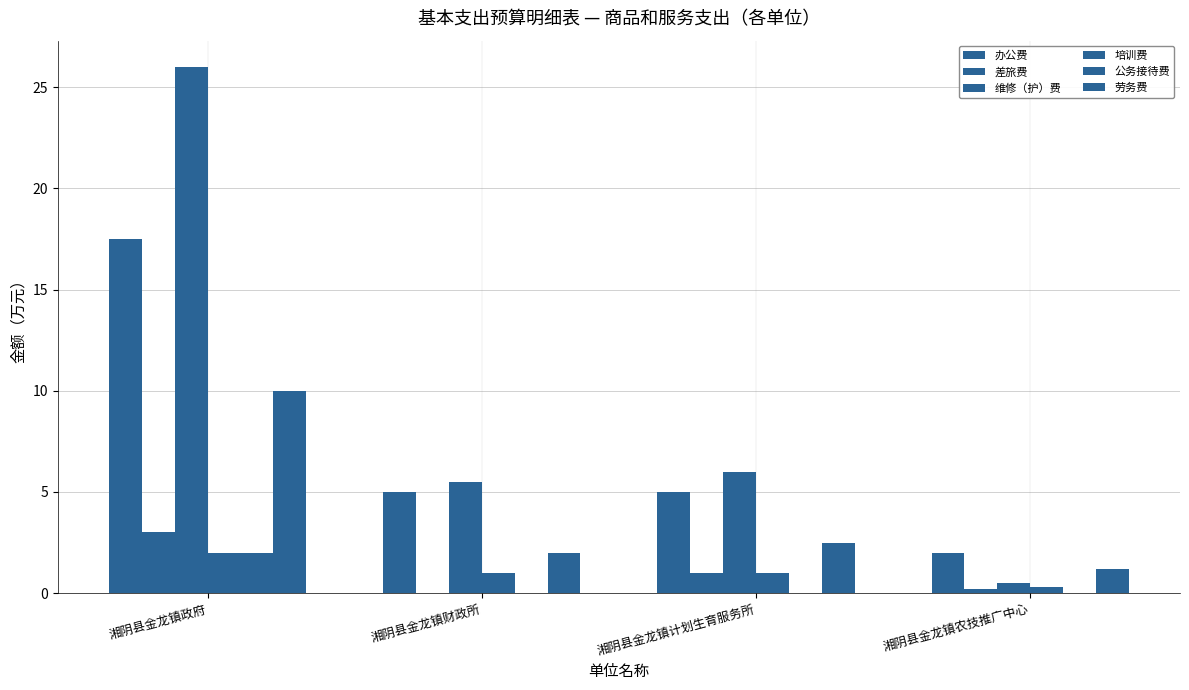

At which label does 劳务费 first exceed 2?

湘阴县金龙镇政府